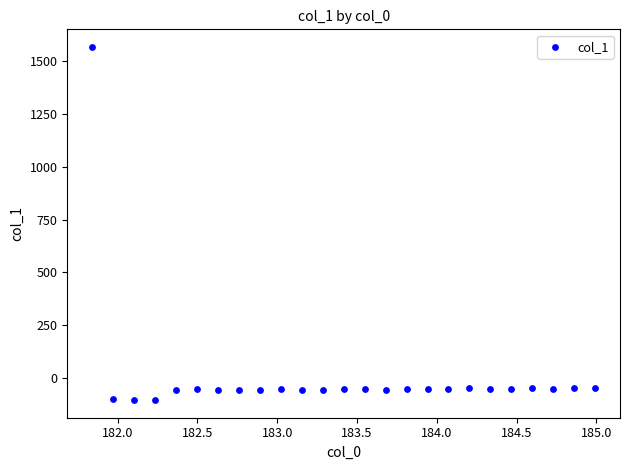

What is the range of Y values (max minus min)?

1675.1